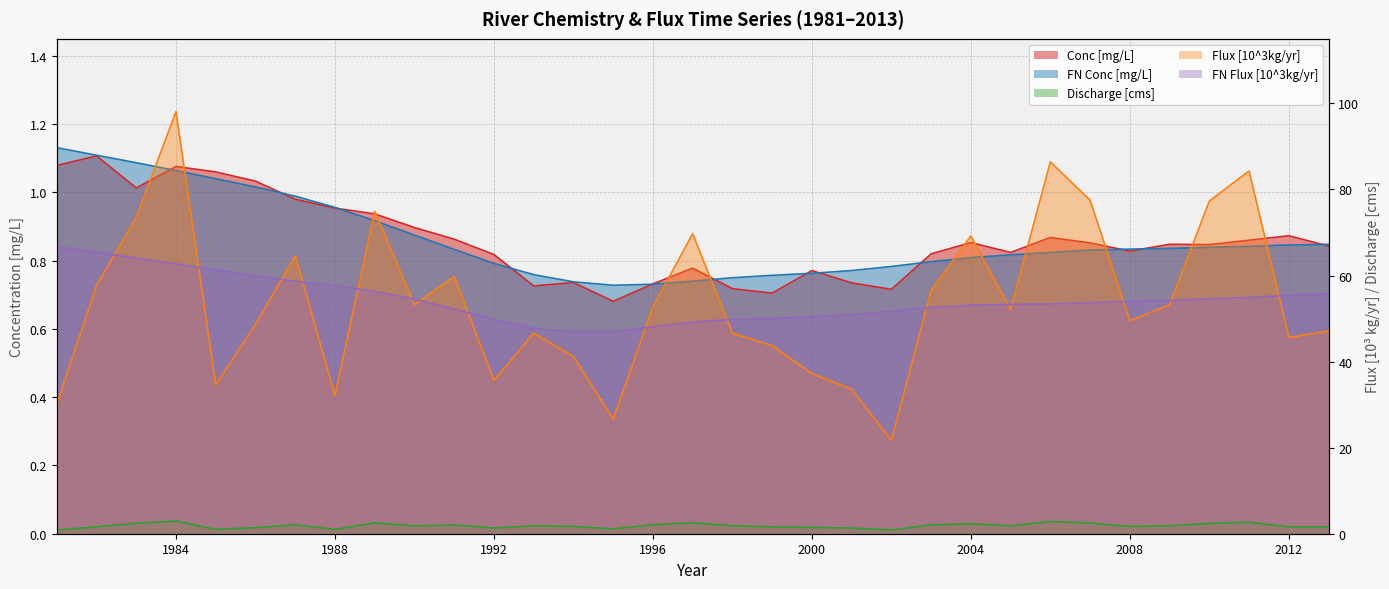

The Discharge [cms] series shows 1.0 at 2012. True or false?

False